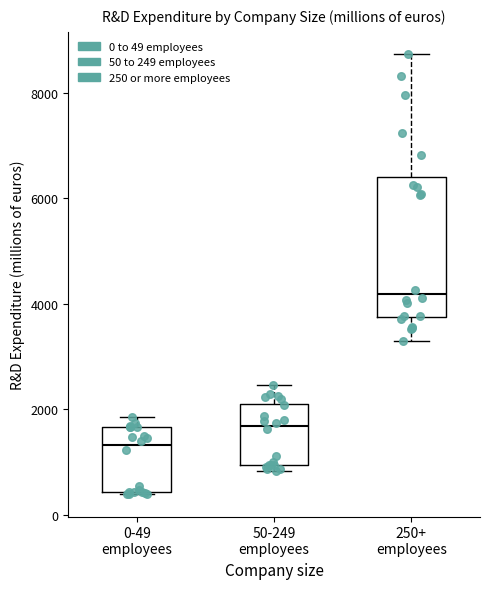

Comparing the boxes themselves (not the whiskers), which one is the tallest?

250+ employees